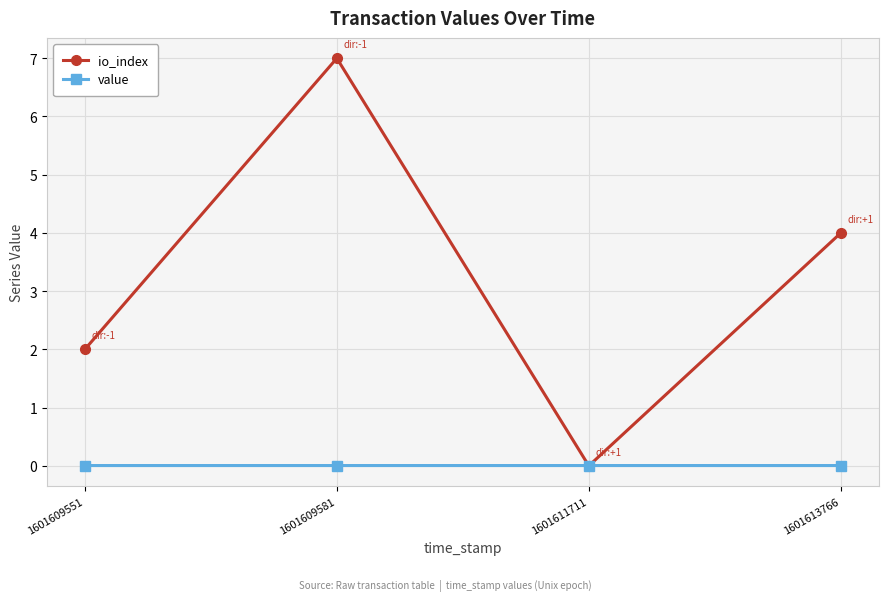

How many values in the io_index series are below 4?

2